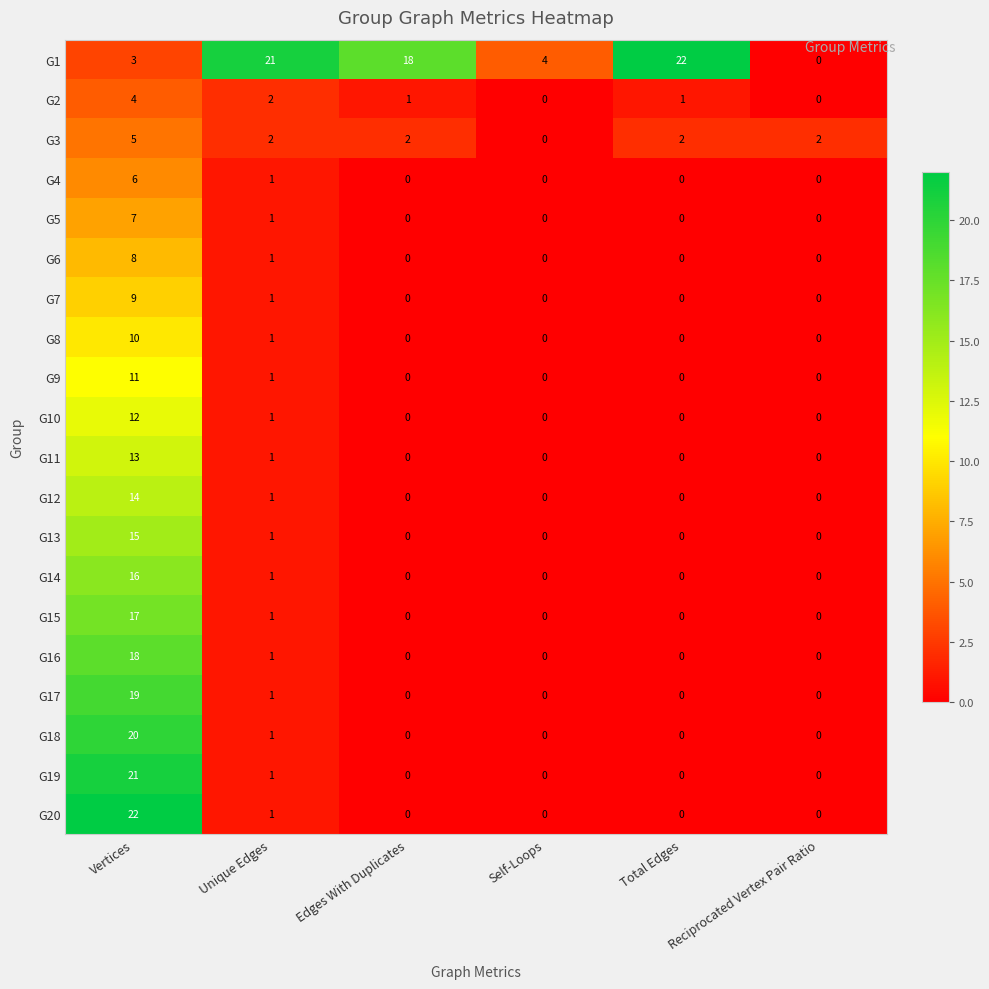

At which category is the sum across all series the highest?

Vertices